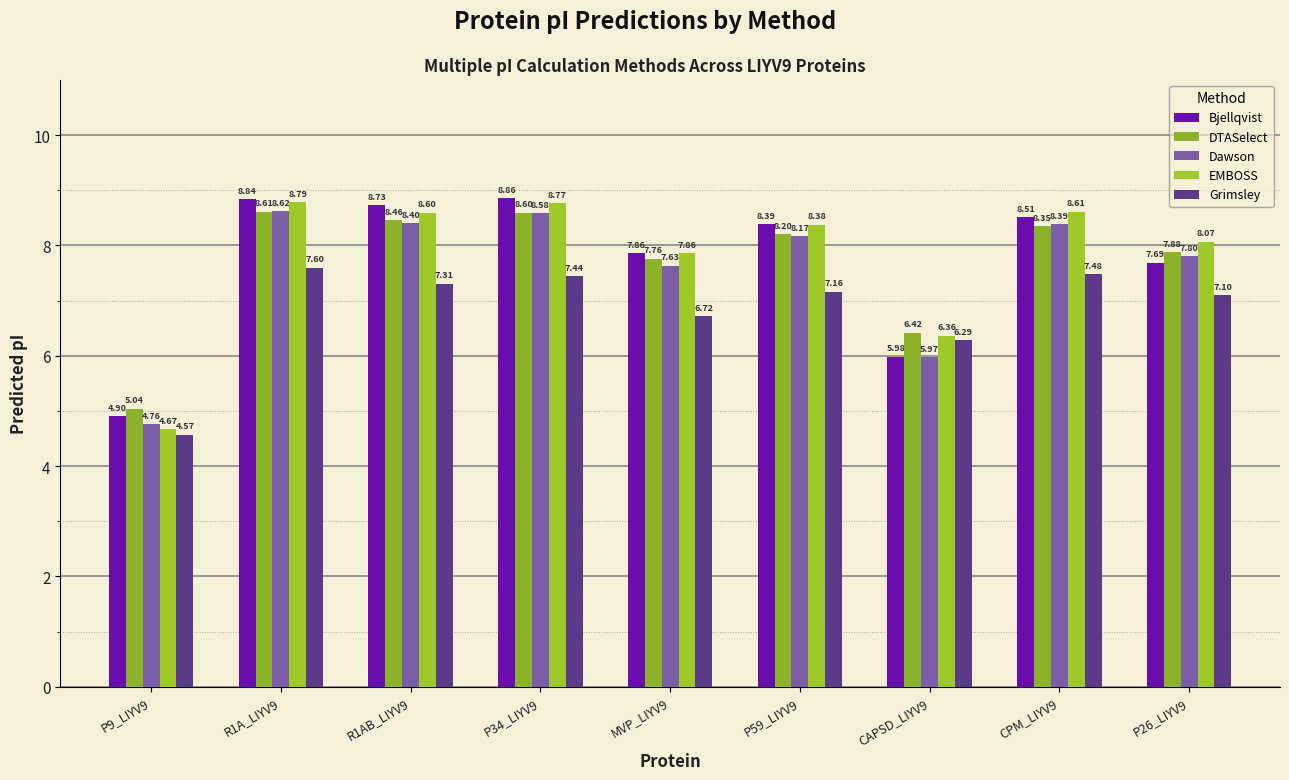

What is the value of the Bjellqvist bar at the 9th from the left?

7.7